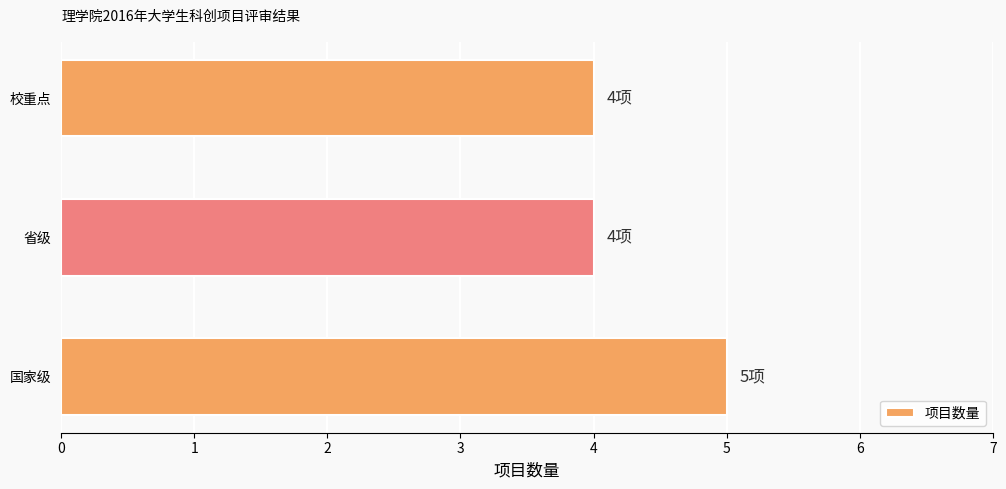

The value at 国家级 is 2. True or false?

False